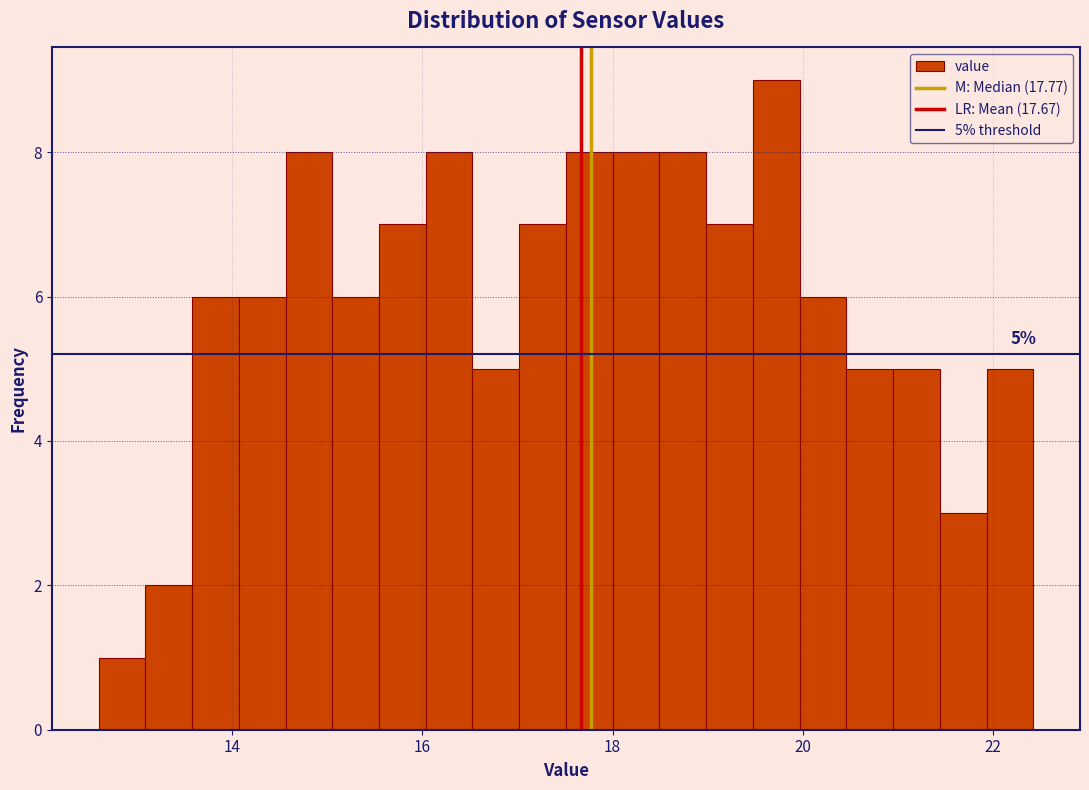

Around what value on the x-axis is the tallest bar? Give the approximate position of its centre, as read against the axis.

19.8